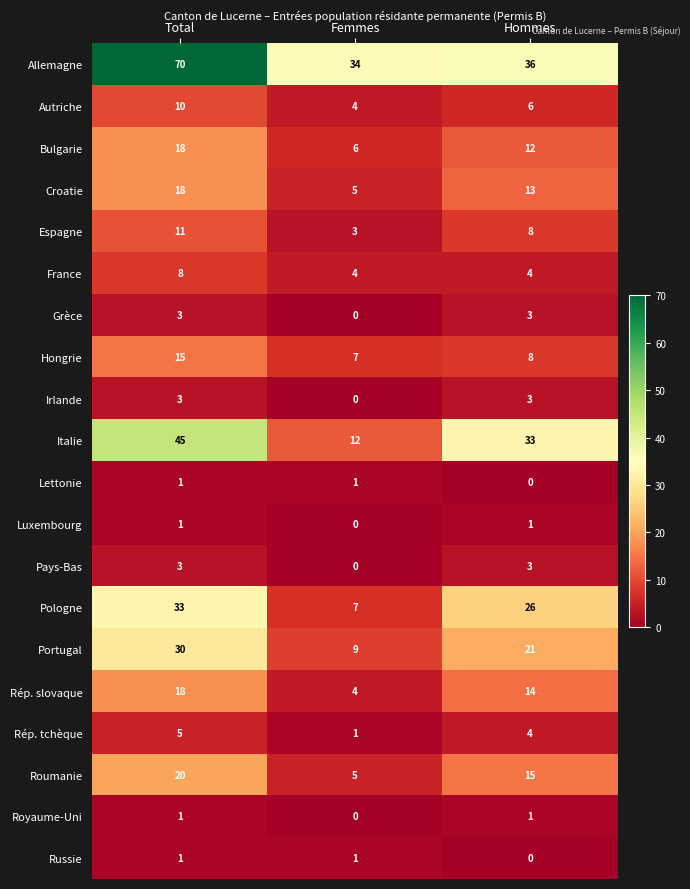

What is the total value across all series at Hommes?

211